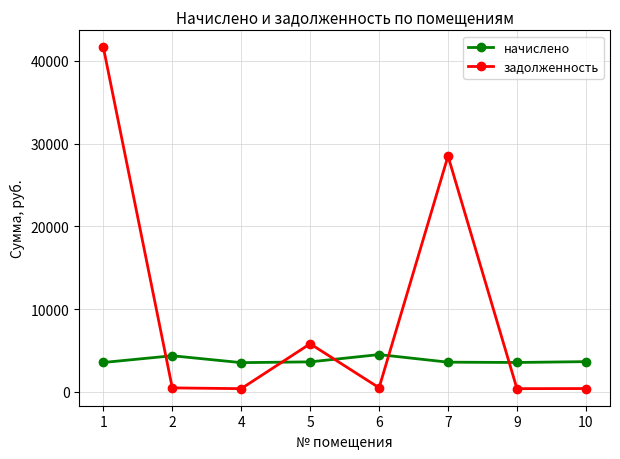

How many intersections are there between начислено and задолженность?

5